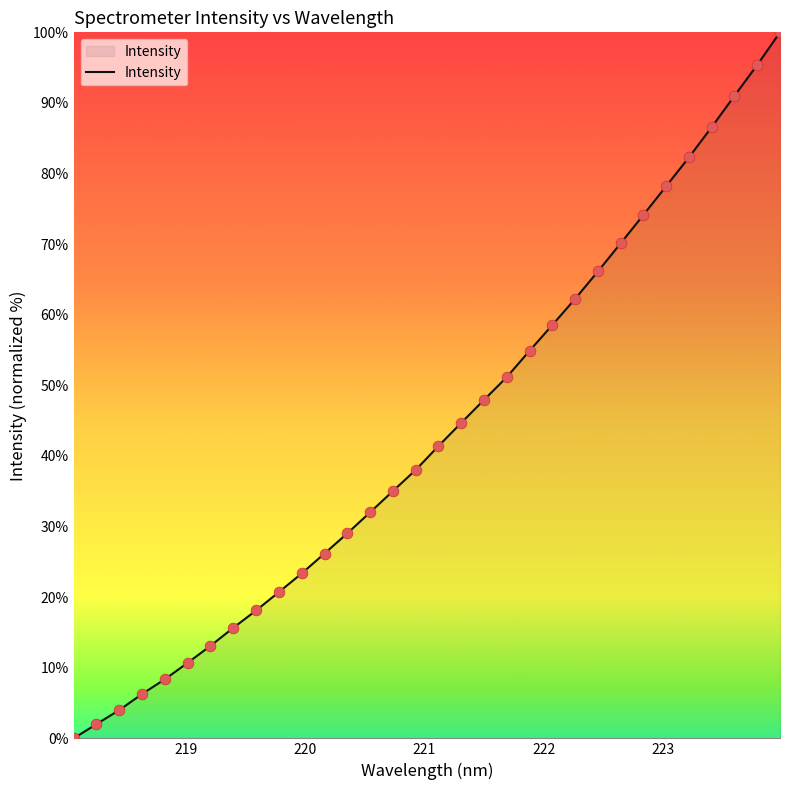

What is the greatest value displayed?

100.0